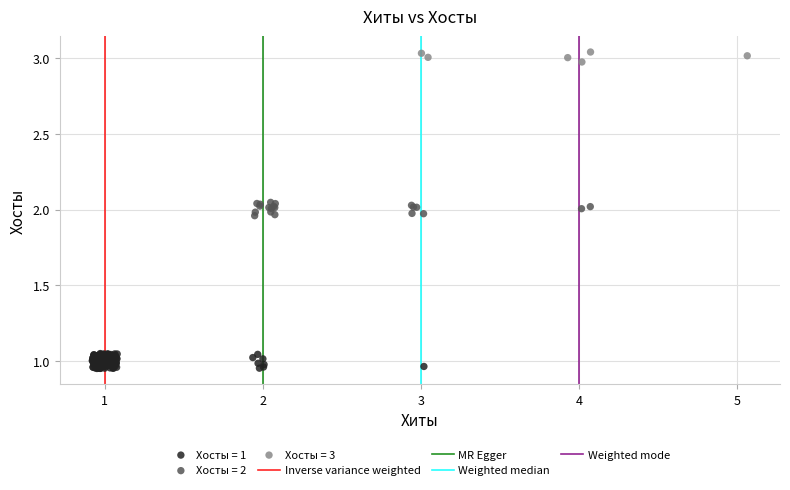

Which series has the widest spread of Y values?

Хосты = 1